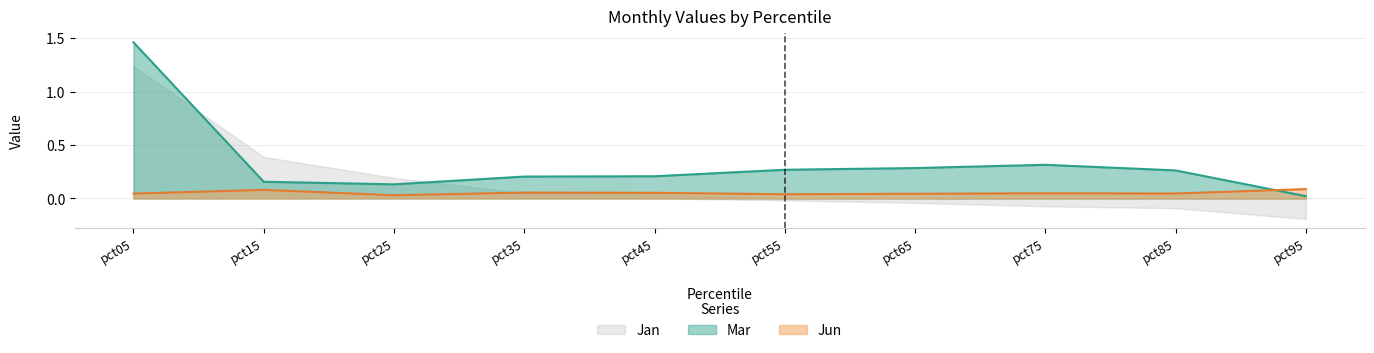

How many intersections are there between Mar and Jun?

1